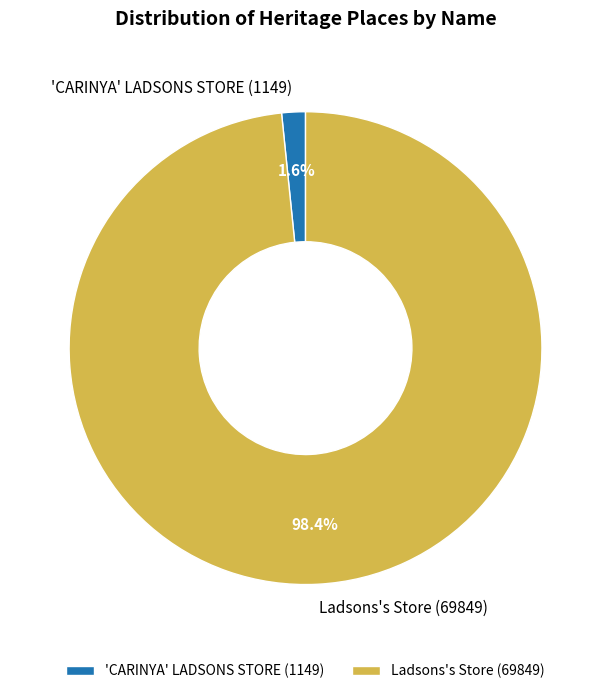

Which has a higher value, 'CARINYA' LADSONS STORE (1149) or Ladsons's Store (69849)?

Ladsons's Store (69849)